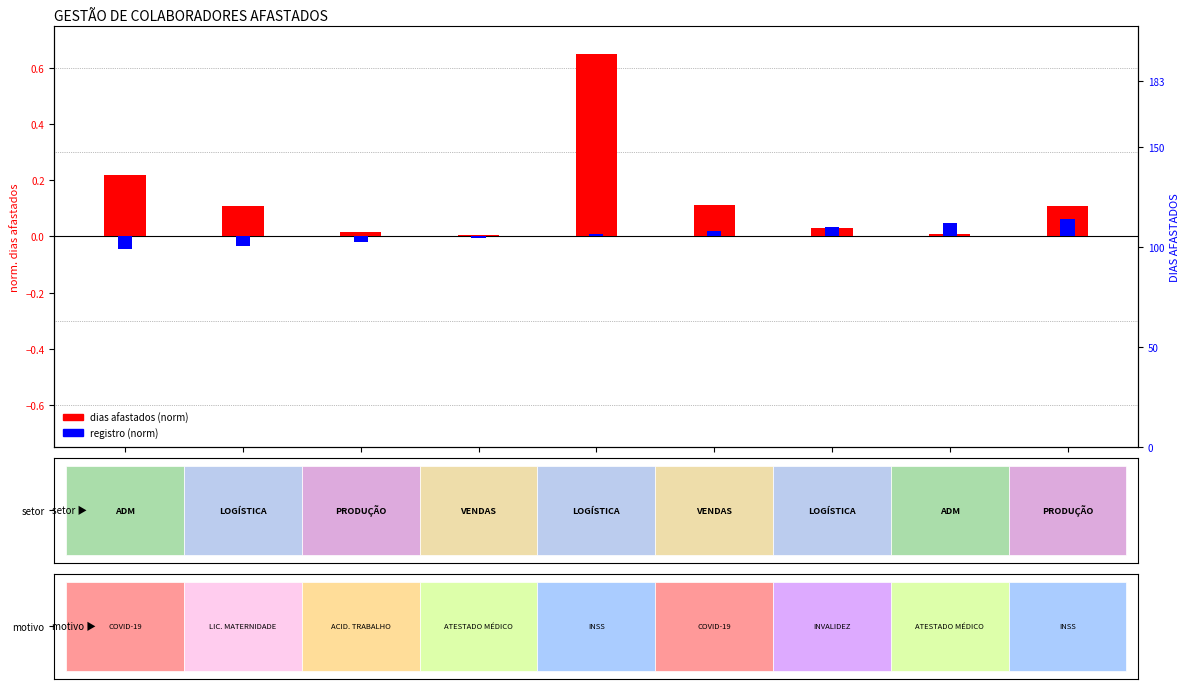

What are all the series names shown in the legend?

dias afastados (norm), registro (norm)